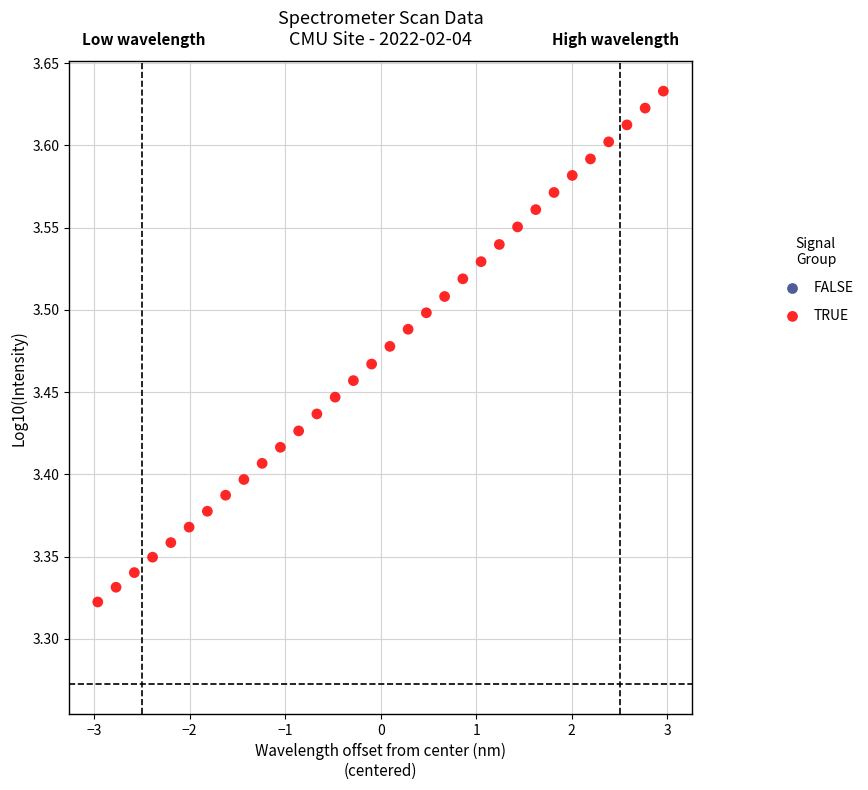

What is the range of X values (max minus min)?

5.9